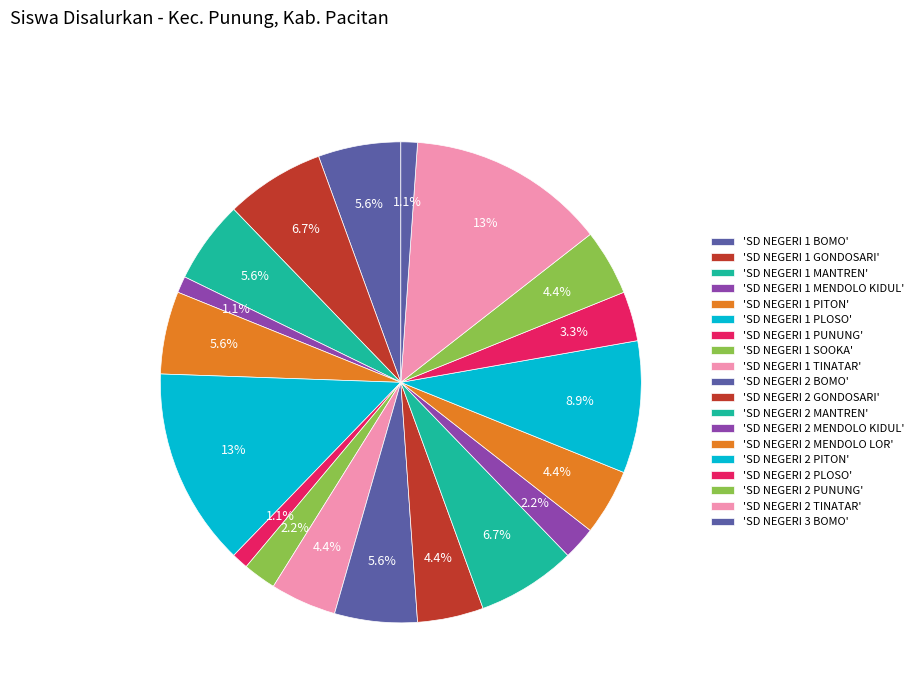

How many slices are in this pie chart?

19